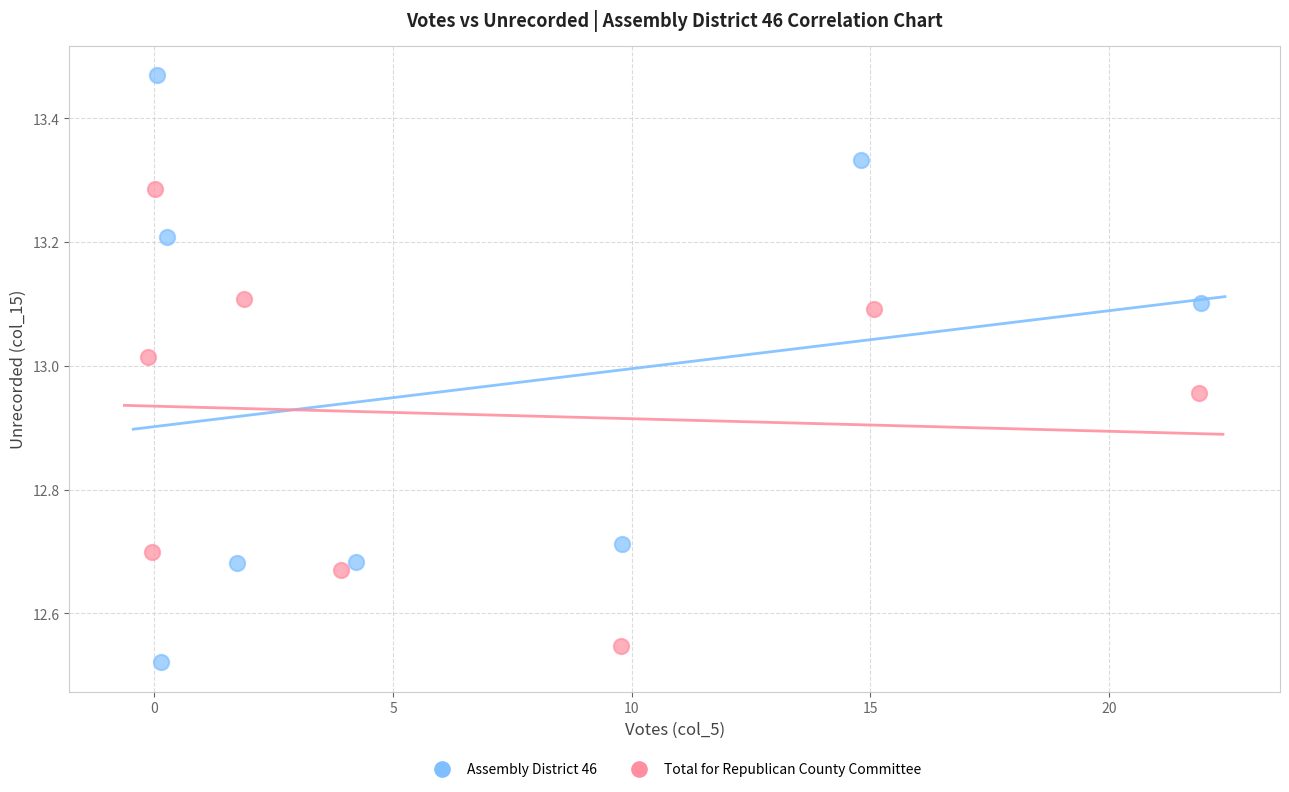

Which series has the largest Y range (max minus min)?

Assembly District 46